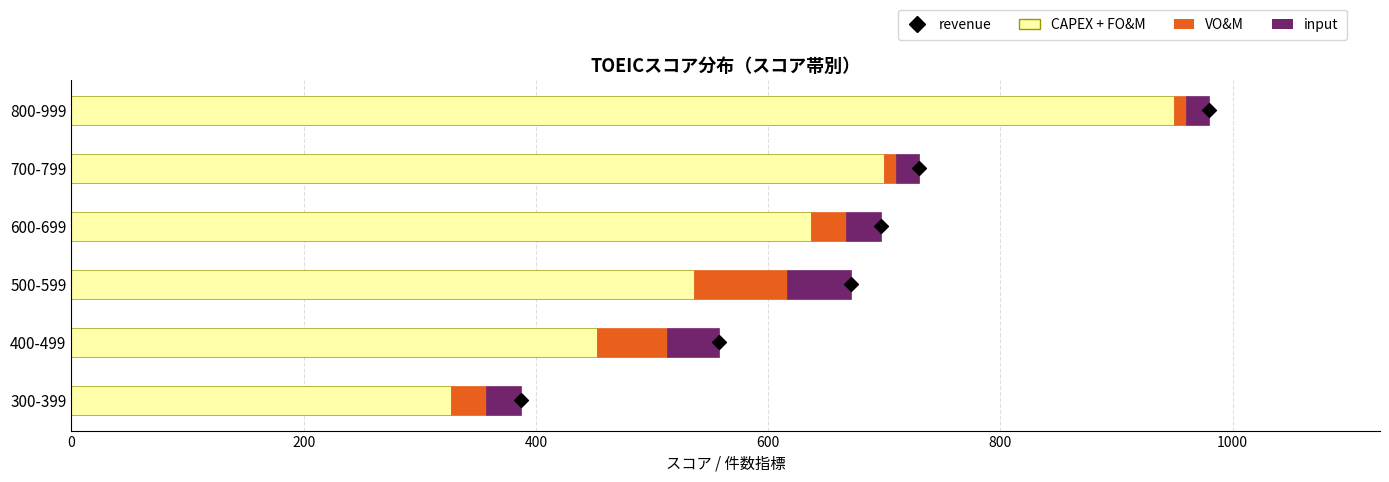

Which series has the widest spread of Y values?

CAPEX + FO&M